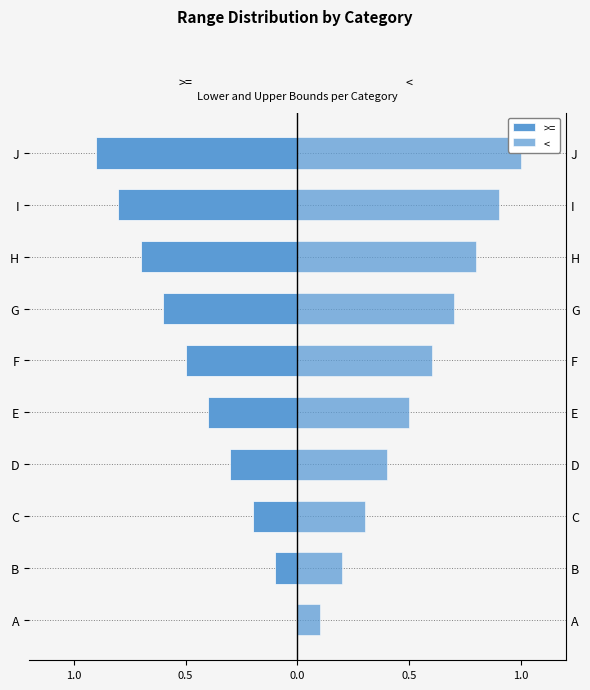

What is the spread (max minus min) of values at F?

1.1